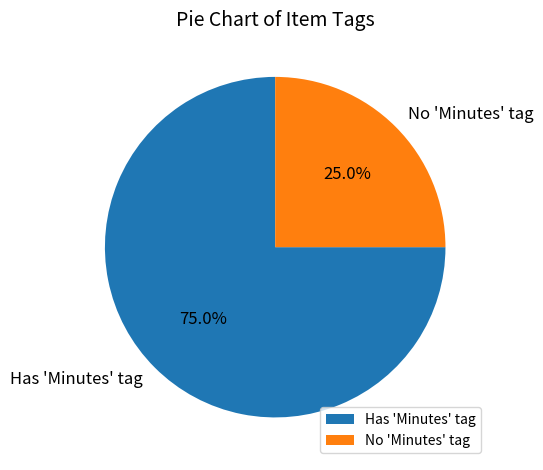

How much of the chart is everything except No 'Minutes' tag?

75.0%